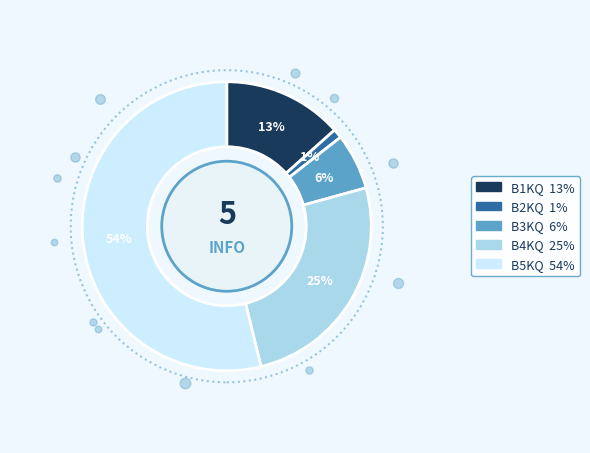

Between B2KQ and B3KQ, which is larger?

B3KQ